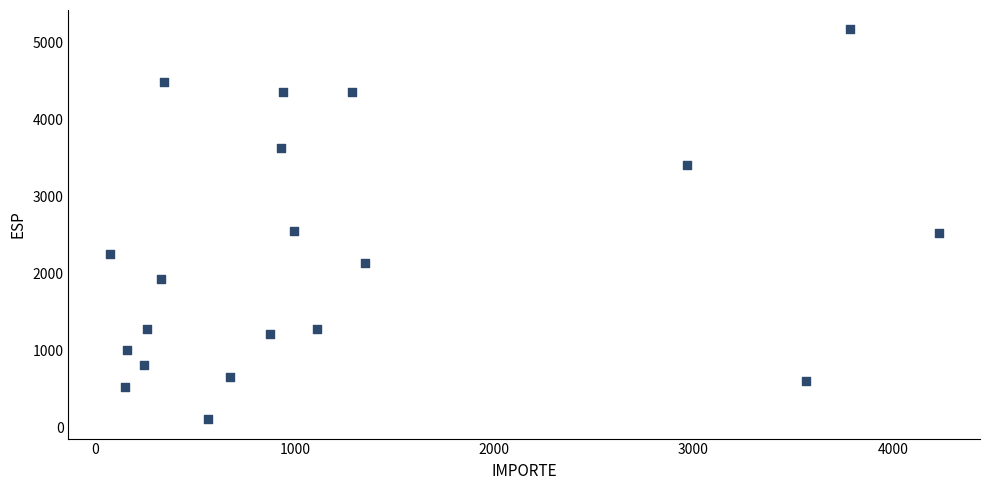

What is the range of Y values (max minus min)?

5059